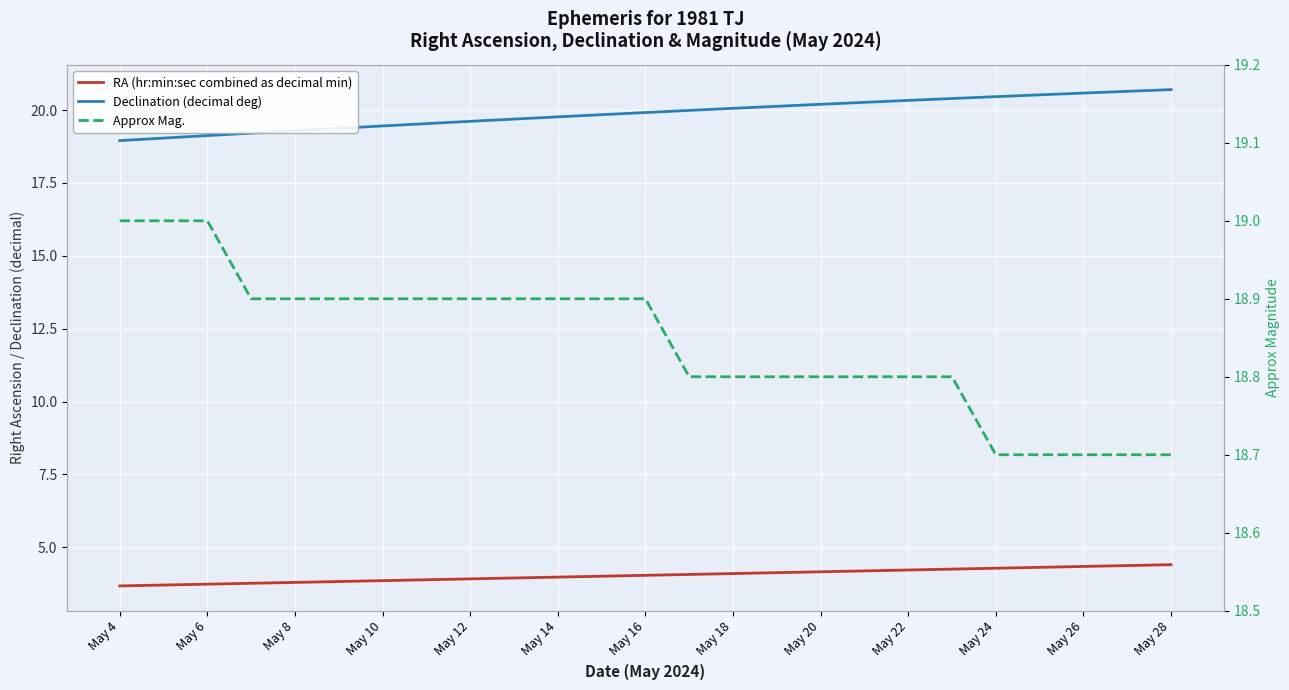

How many lines are shown in the chart?

3